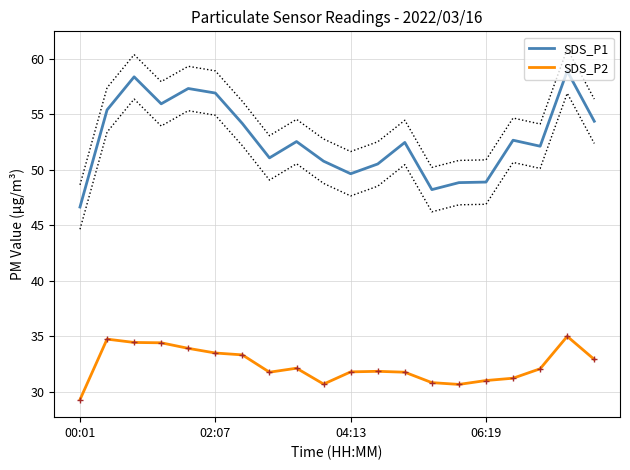

True or false: SDS_P2 and SDS_P1 cross at least once.

False